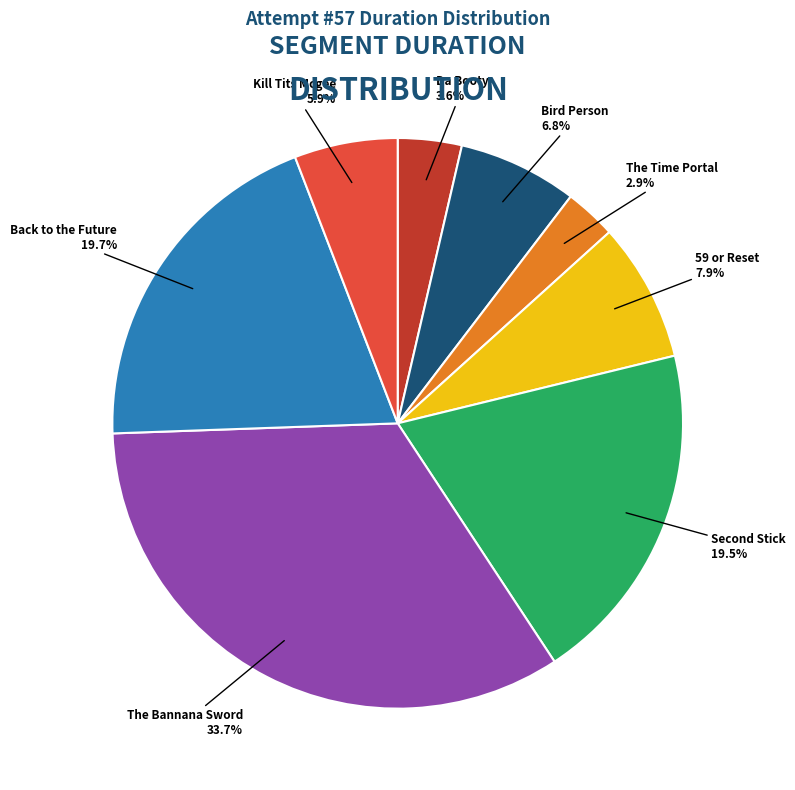

What percentage is the Kill Tits Mcgee slice, to the nearest percent?

6%